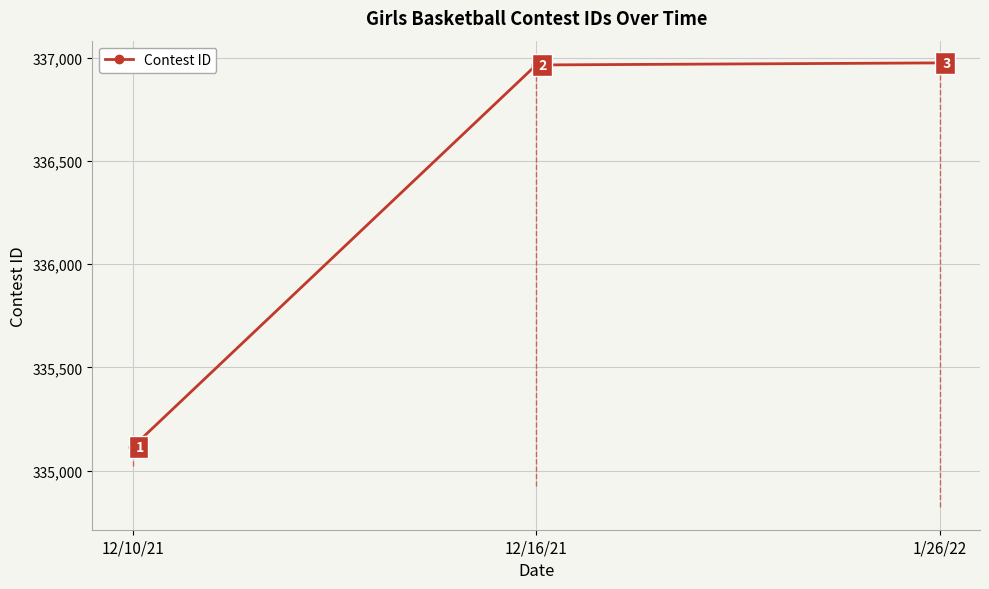

How many data points are less than 336964?

1